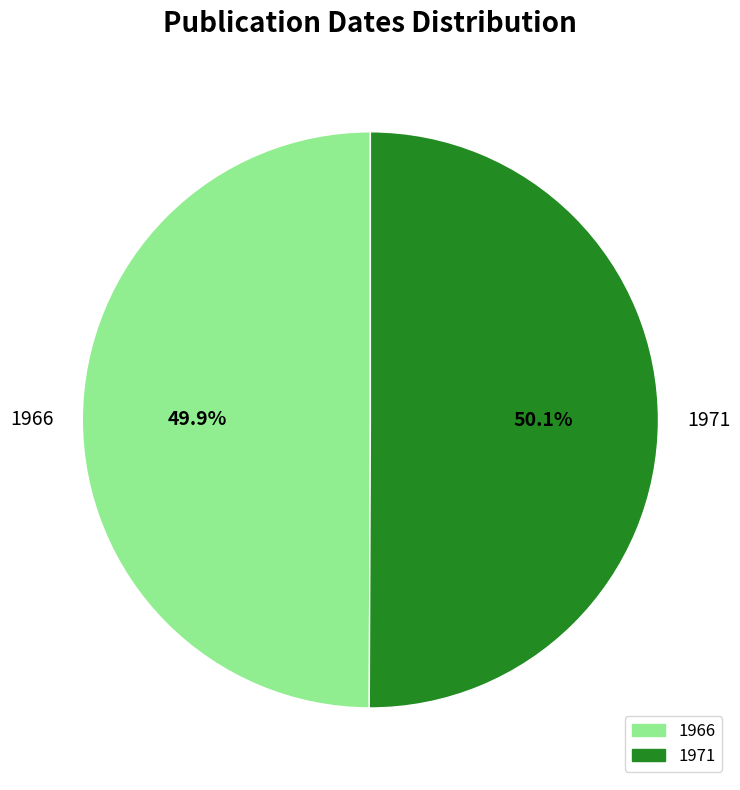

What is the ratio of the value at 1971 to the value at 1966?

1.0